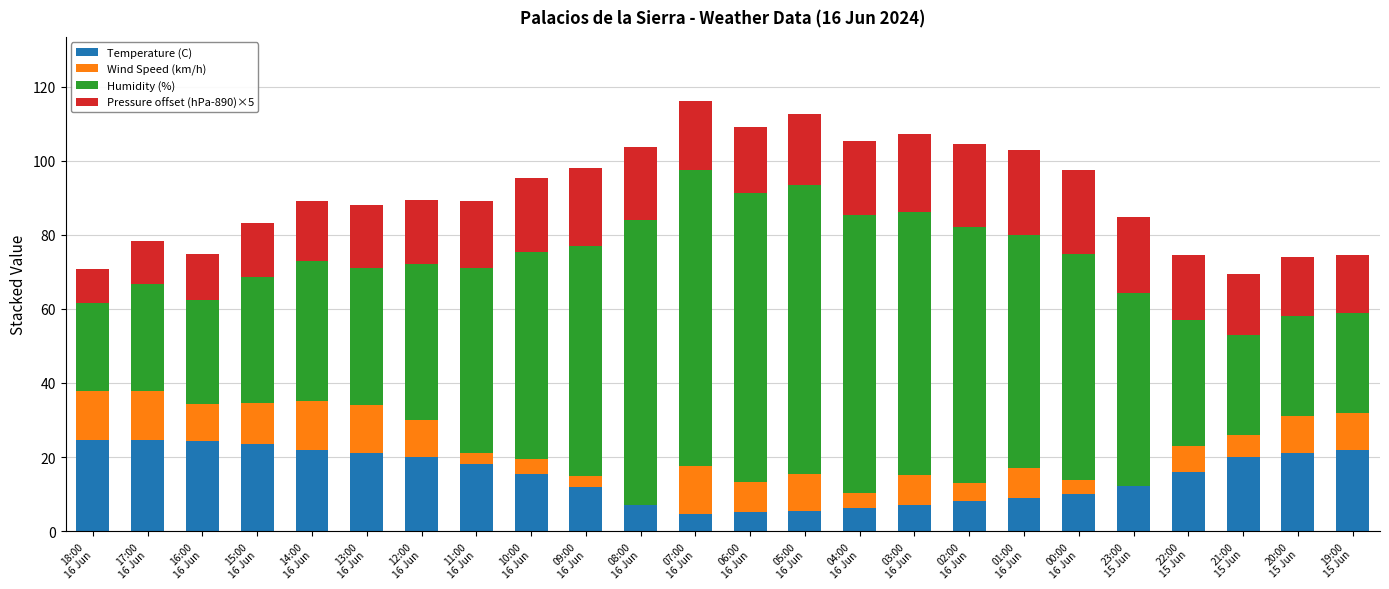

What is the highest value of the Temperature (C) series?

24.7